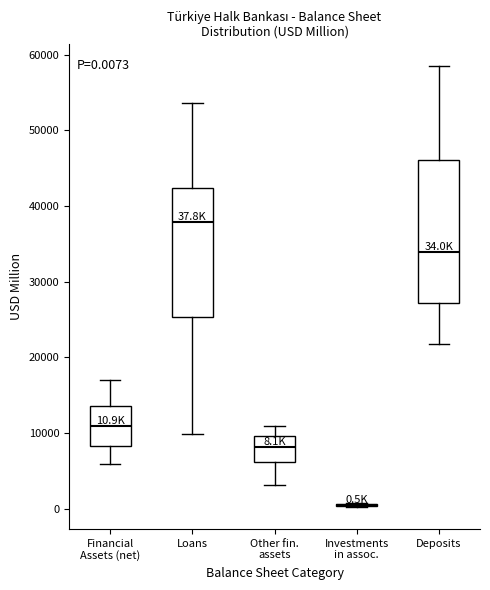

Comparing the boxes themselves (not the whiskers), which one is the tallest?

Deposits